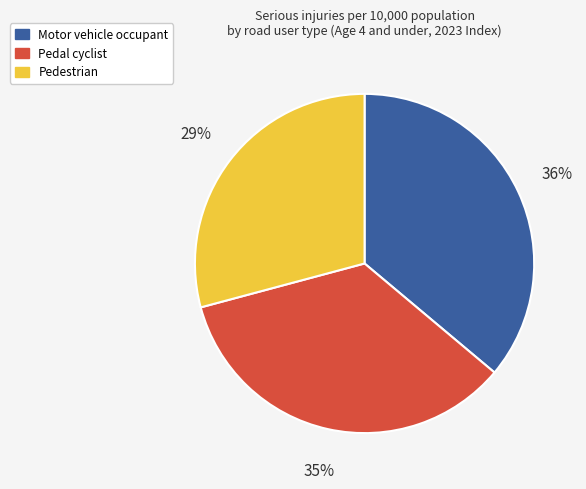

Approximately how many times larger is the value at Motor vehicle occupant compared to Pedestrian?

1.2